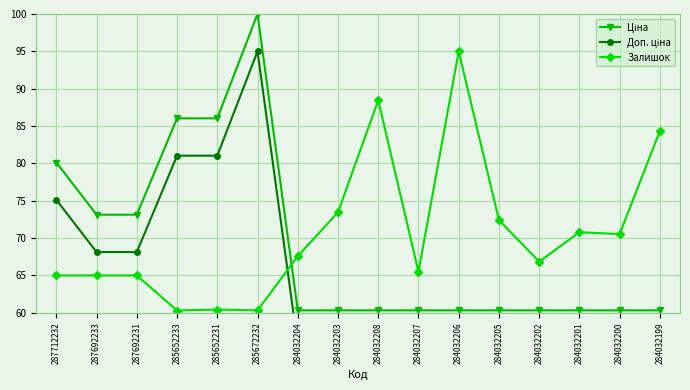

Rank the categories by Залишок value from lowest to highest.

285652233, 285672232, 285652231, 287712232, 287692233, 287692231, 284032207, 284032202, 284032204, 284032200, 284032201, 284032205, 284032203, 284032199, 284032208, 284032206